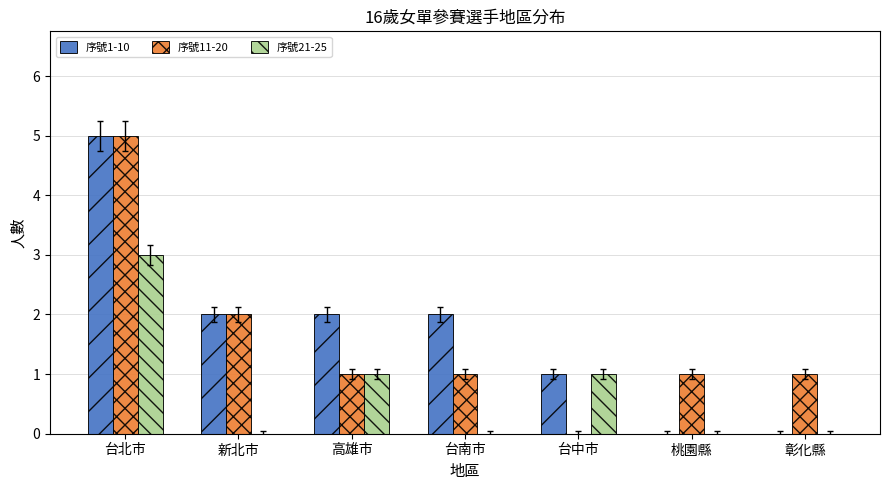

Is it true that 序號21-25 equals 1 at 台中市?

True